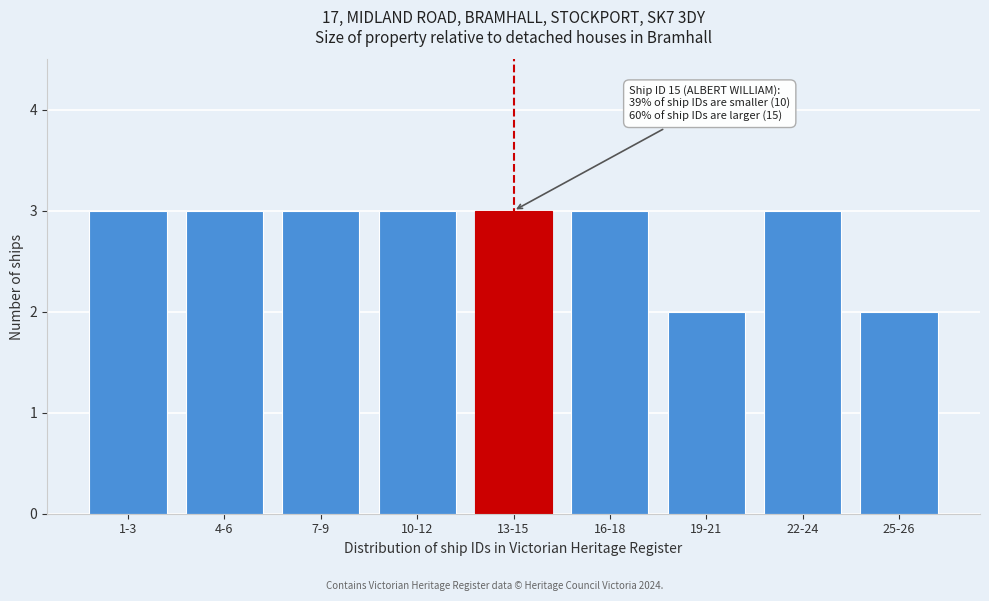

Reading right to left, what are all the values shown in this chart?

25-26=2	22-24=3	19-21=2	16-18=3	13-15=3	10-12=3	7-9=3	4-6=3	1-3=3